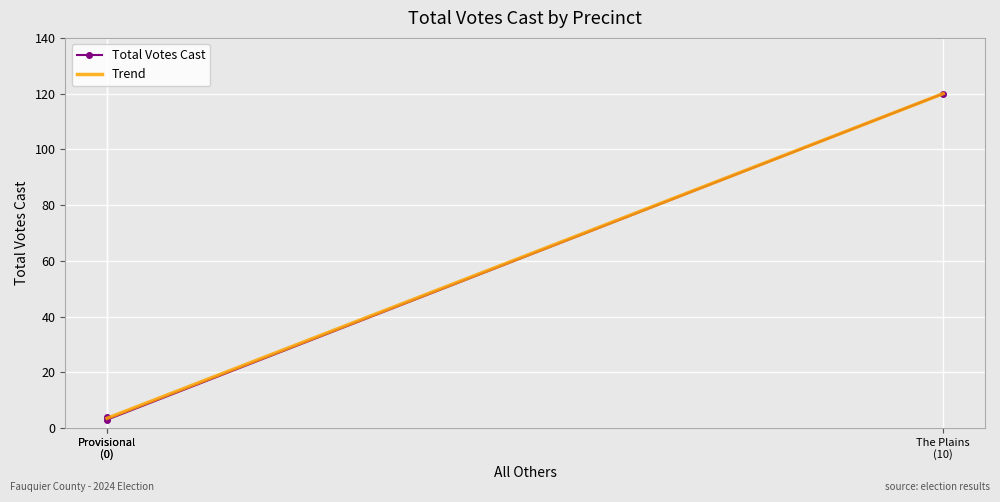

What is the highest value of the Trend series?

120.0